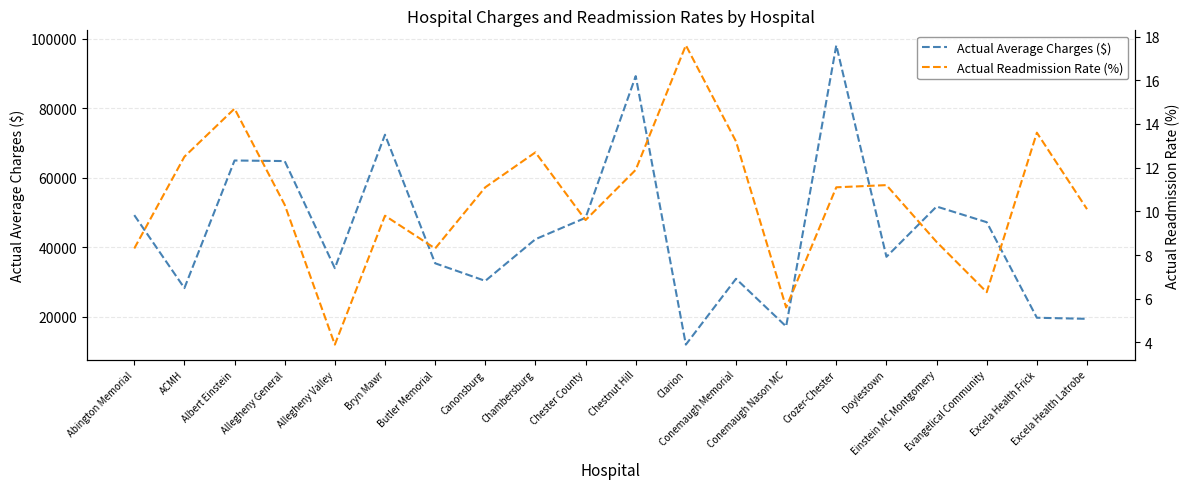

Where does the Actual Readmission Rate (%) series first go above 11?

ACMH